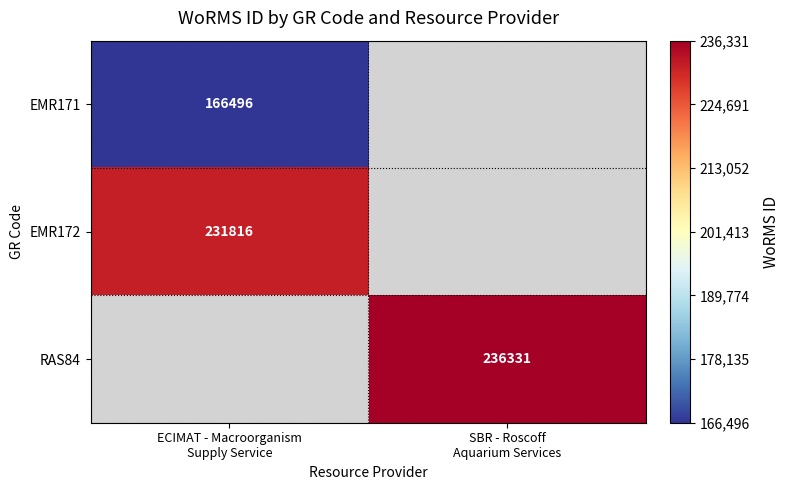

What is the sum of all RAS84 values?

236331